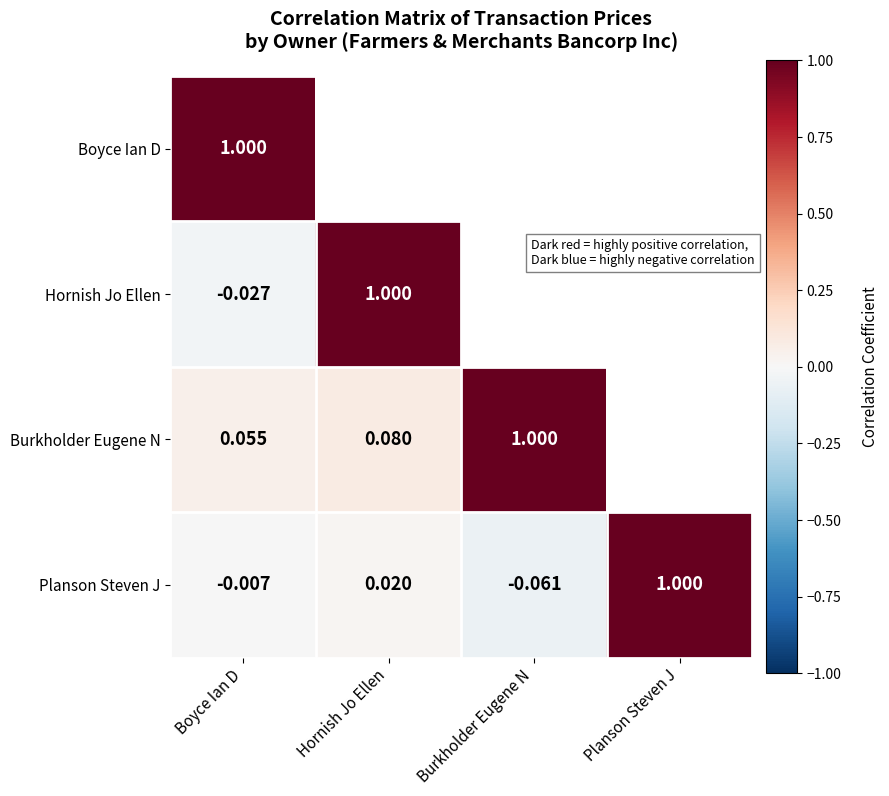

How many series are shown in this chart?

4